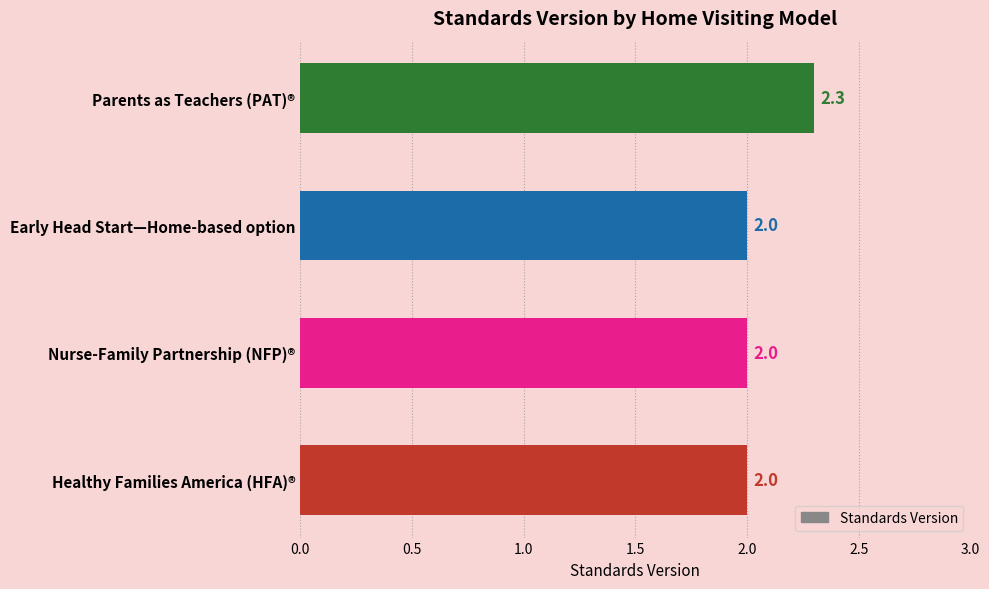

Is it true that the value at Nurse-Family Partnership (NFP)® is 0.4?

False